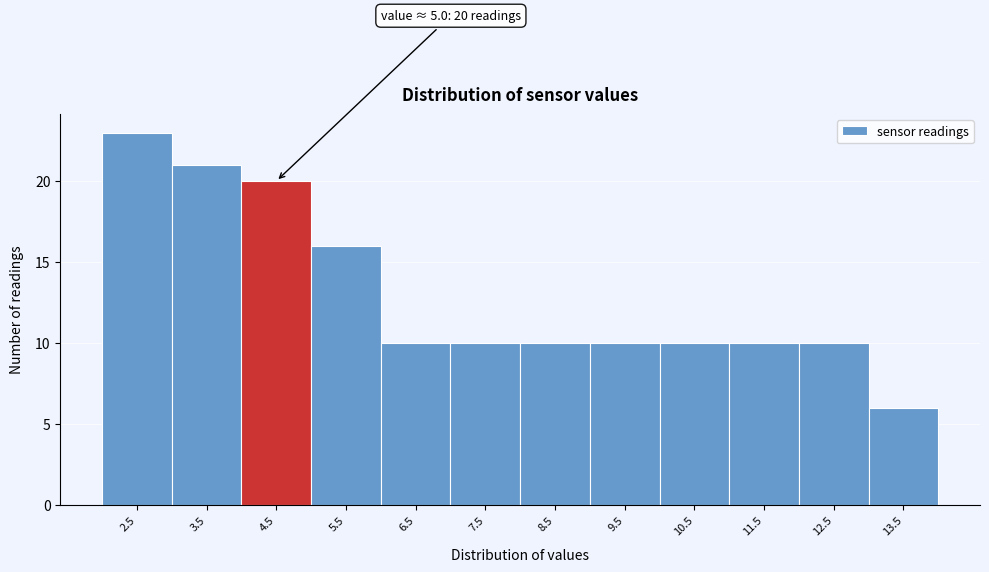

Reading left to right, transcribe all the data shown in this chart.

23	21	20	16	10	10	10	10	10	10	10	6